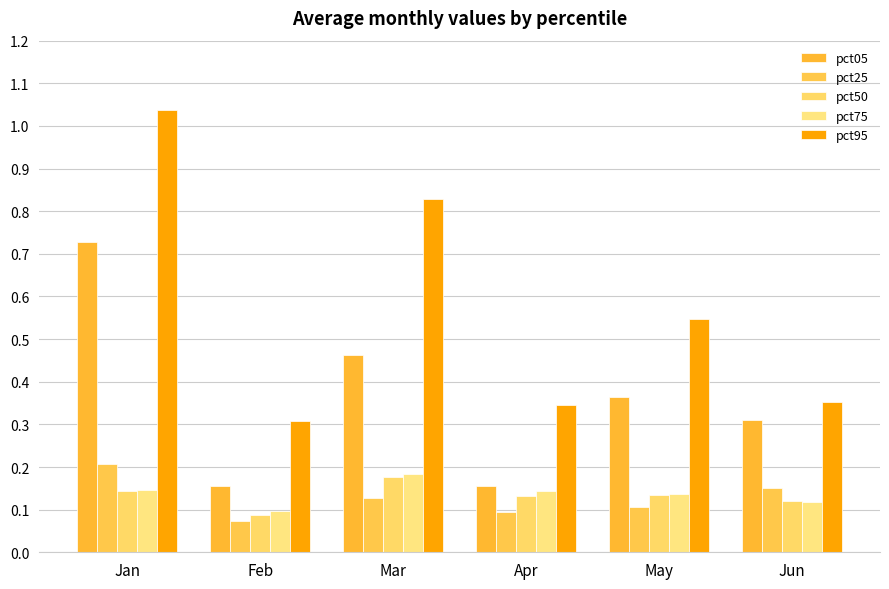

Is it true that pct95 equals 0.3 at Feb?

True